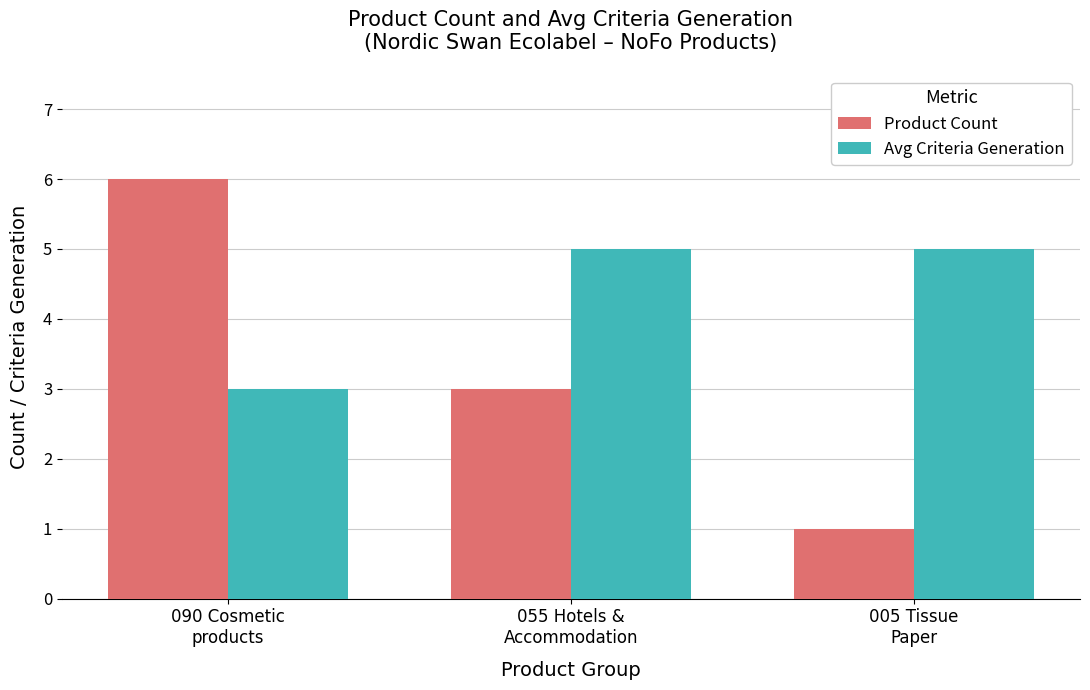

Reading left to right, transcribe all the data shown in this chart.

Product Count: 090 Cosmetic
products=6	055 Hotels &
Accommodation=3	005 Tissue
Paper=1
Avg Criteria Generation: 090 Cosmetic
products=3	055 Hotels &
Accommodation=5	005 Tissue
Paper=5